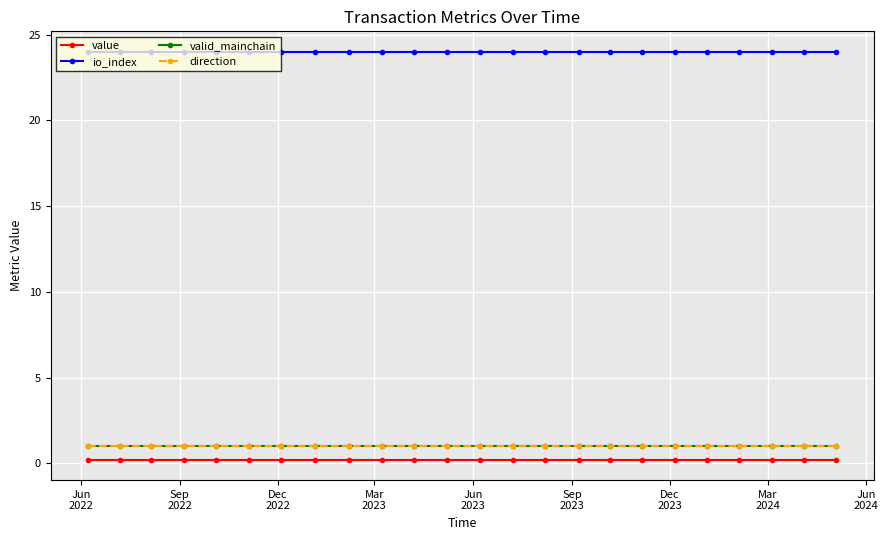

Is this an area chart (filled region under the line)?

No